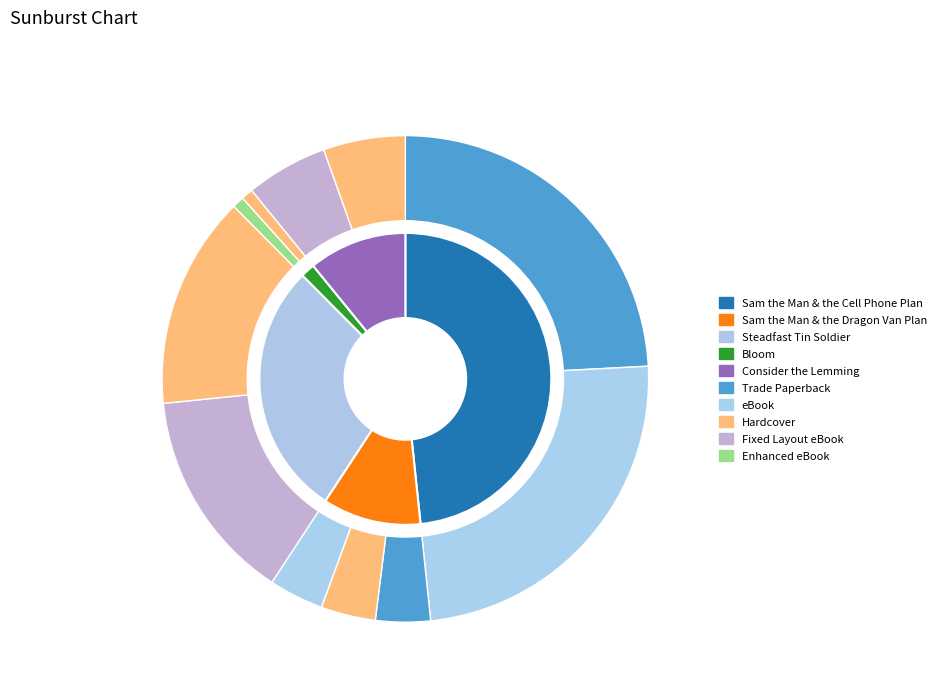

How many segments does this pie chart have?

5